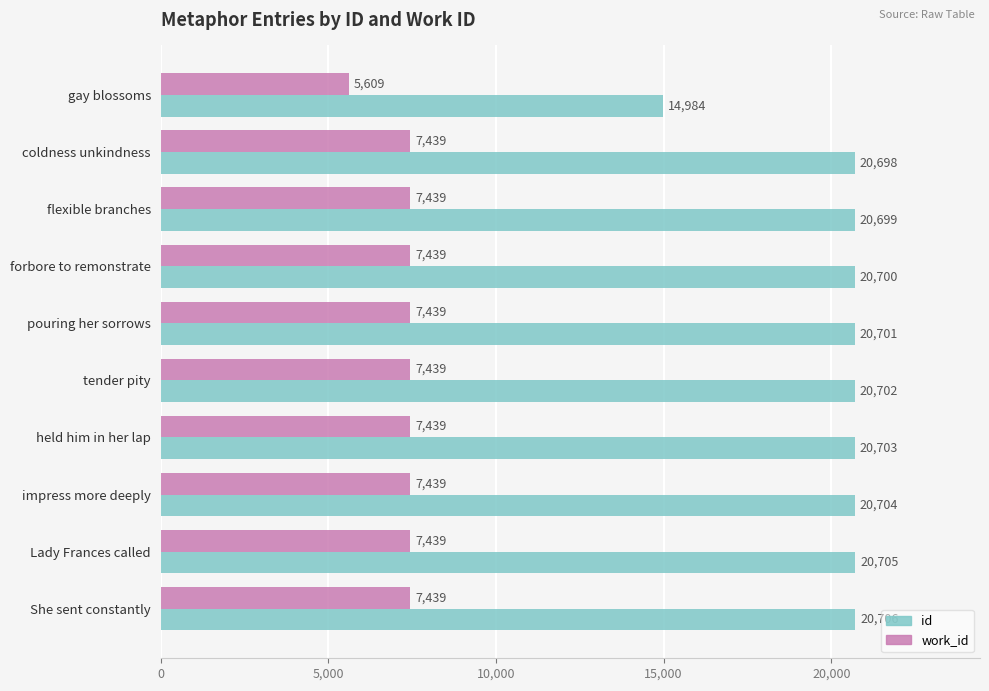

The value of id at tender pity is 36731. True or false?

False